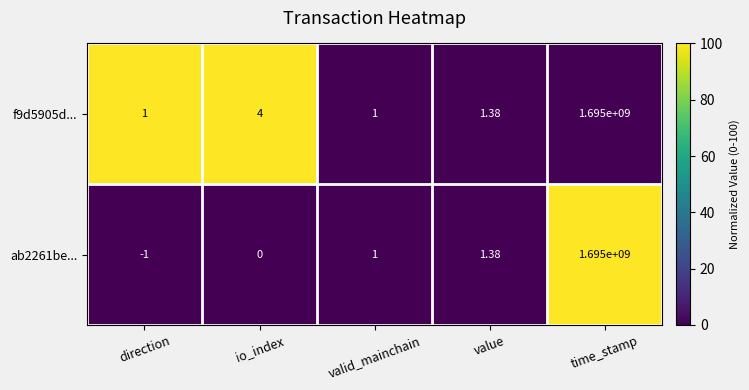

Is the value of ab2261be... at io_index greater than the value of f9d5905d... at value?

No